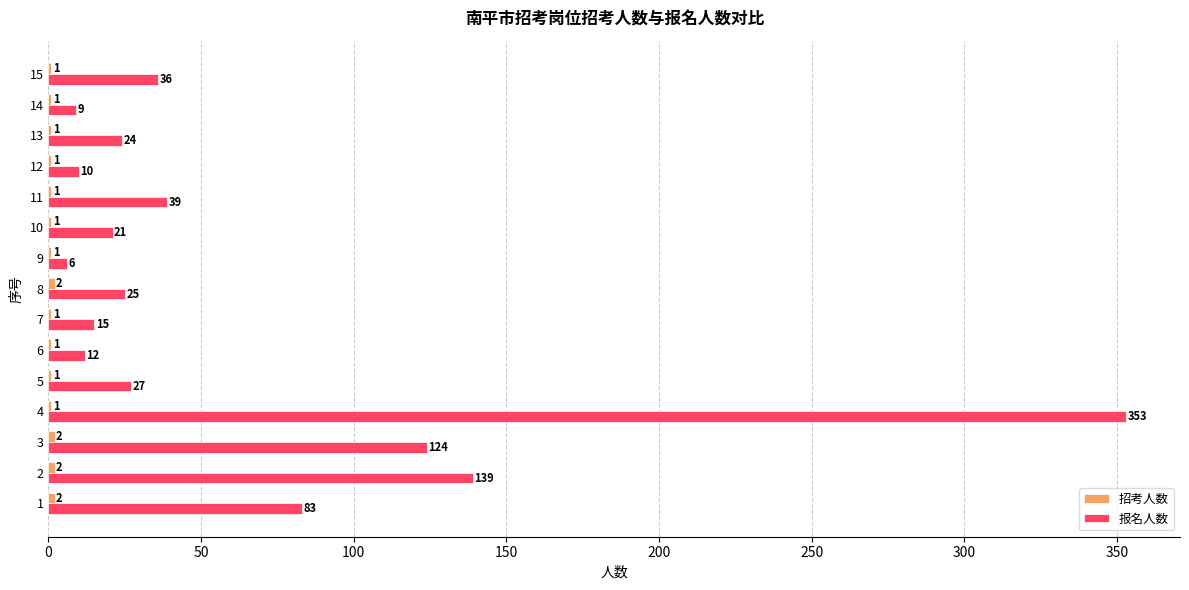

Which series changed the most between 2 and 13?

报名人数